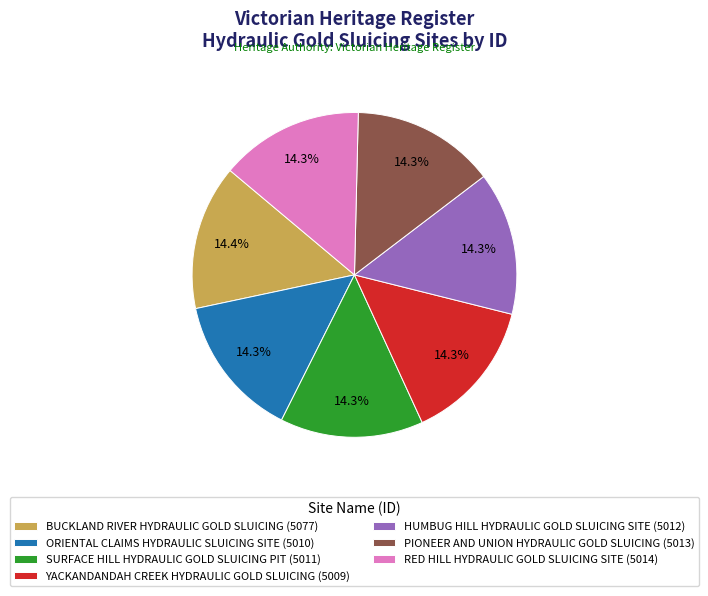

Do PIONEER AND UNION HYDRAULIC GOLD SLUICING (5013) and YACKANDANDAH CREEK HYDRAULIC GOLD SLUICING (5009) together represent more than half of the pie?

No